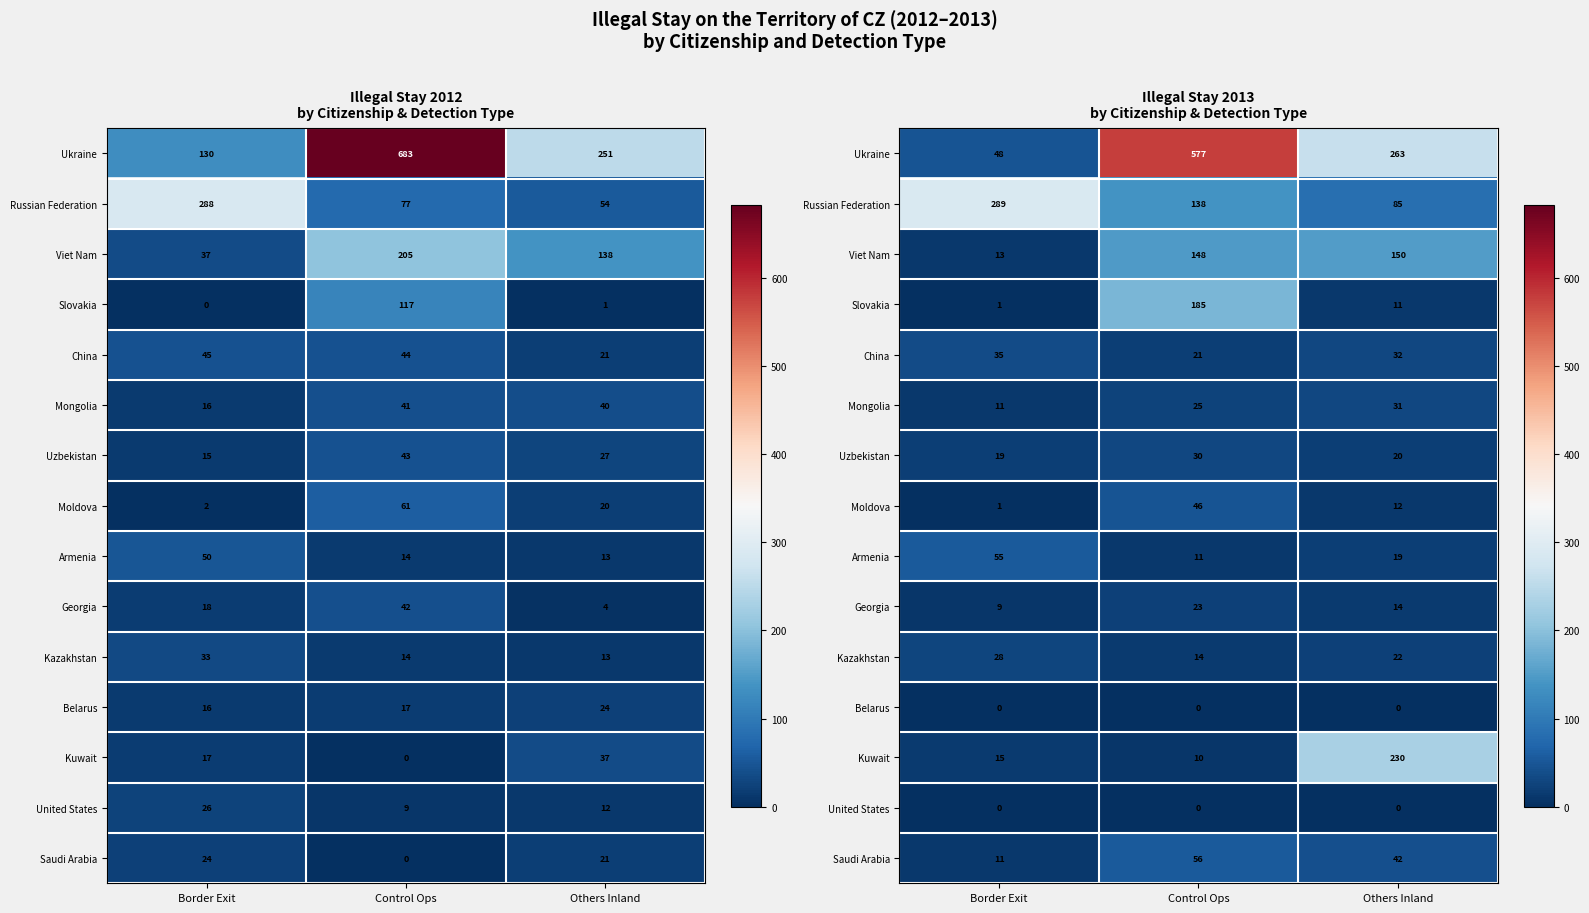

Count the Russian Federation values in the range 85 to 289.

3